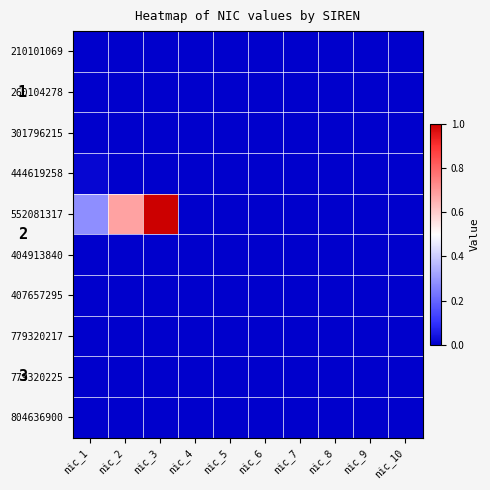

At nic_5, list the series in order from largest to smallest.

210101069, 260104278, 301796215, 444619258, 552081317, 404913840, 407657295, 779320217, 779320225, 804636900